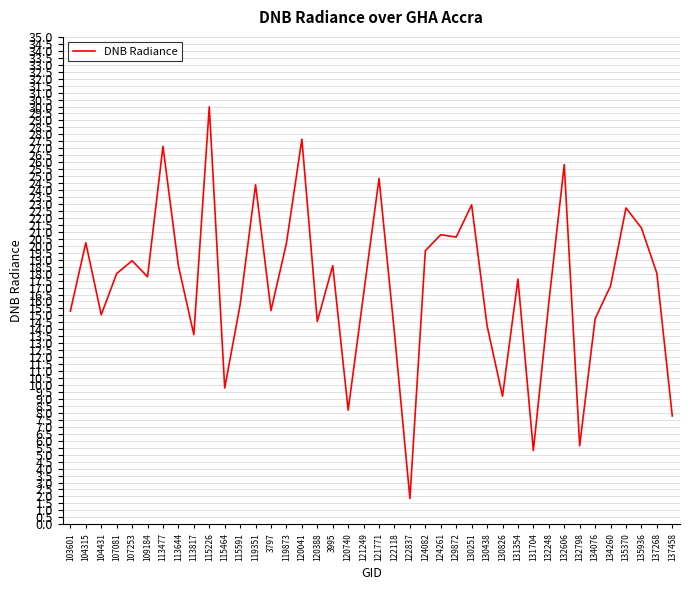

What position from the left is 130438?

28